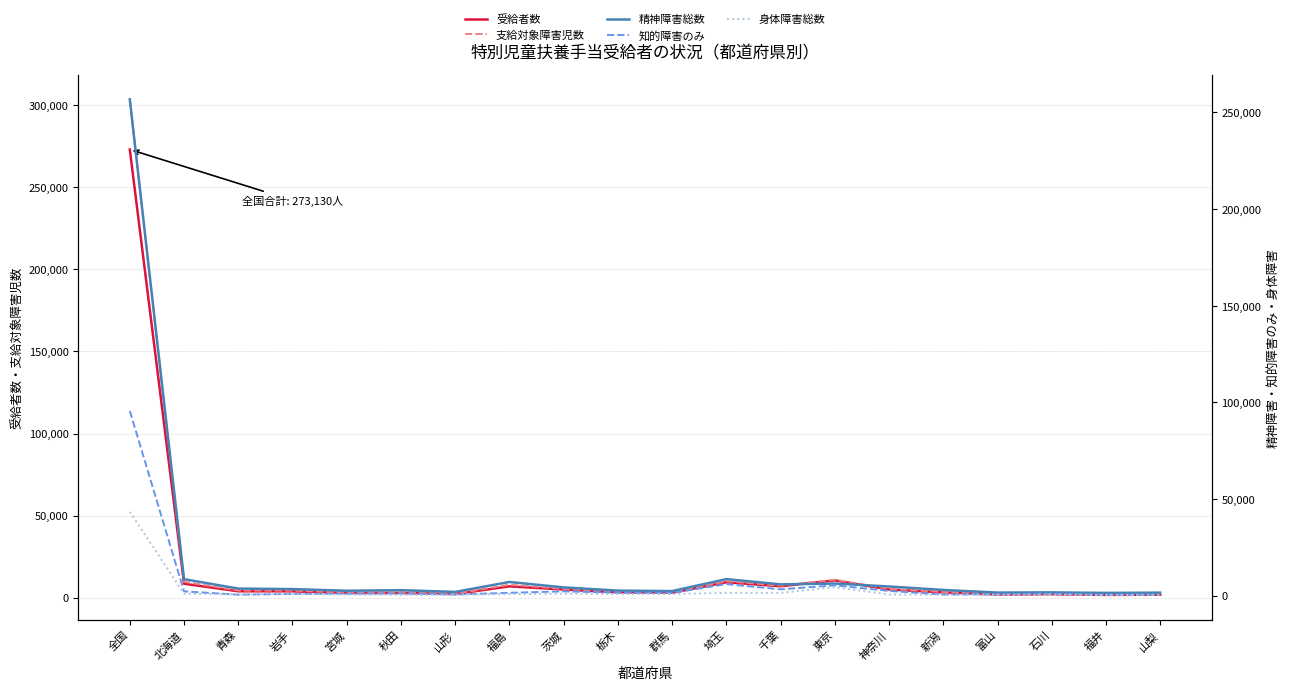

What is the value of the 精神障害総数 point at the 15th from the left?

4692